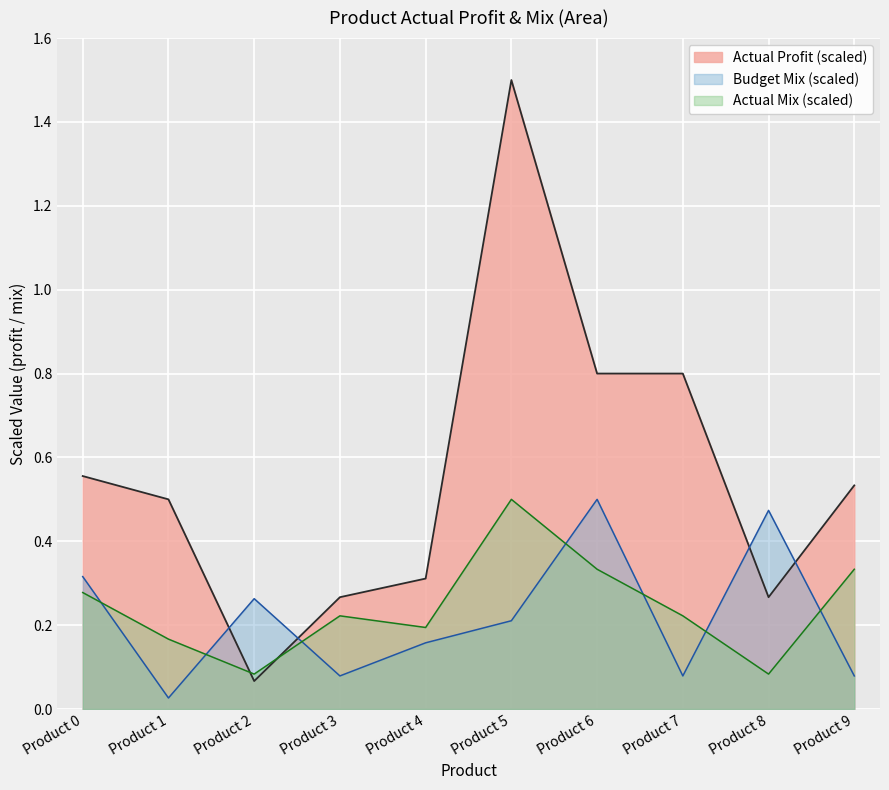

What is the difference between the highest and lowest values at Product 1?

0.5